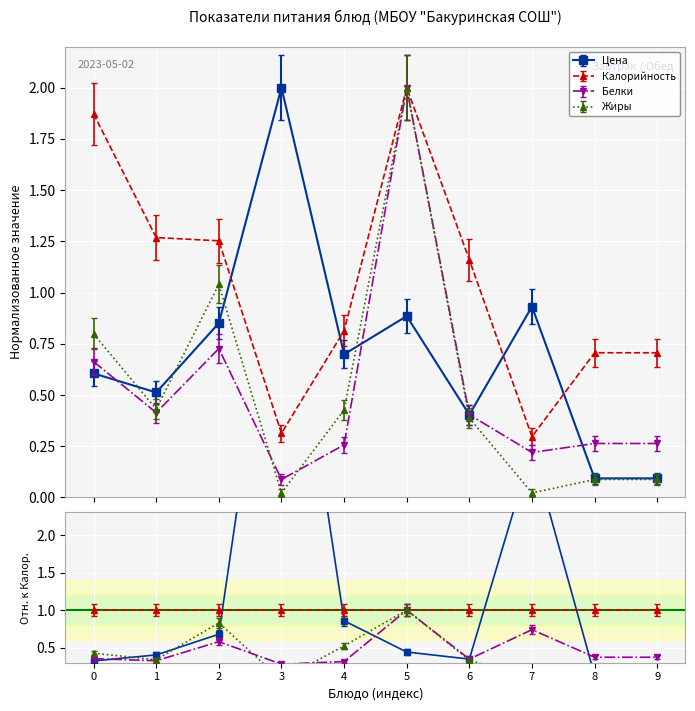

What is the approximate value of Калорийность at 8?

0.7